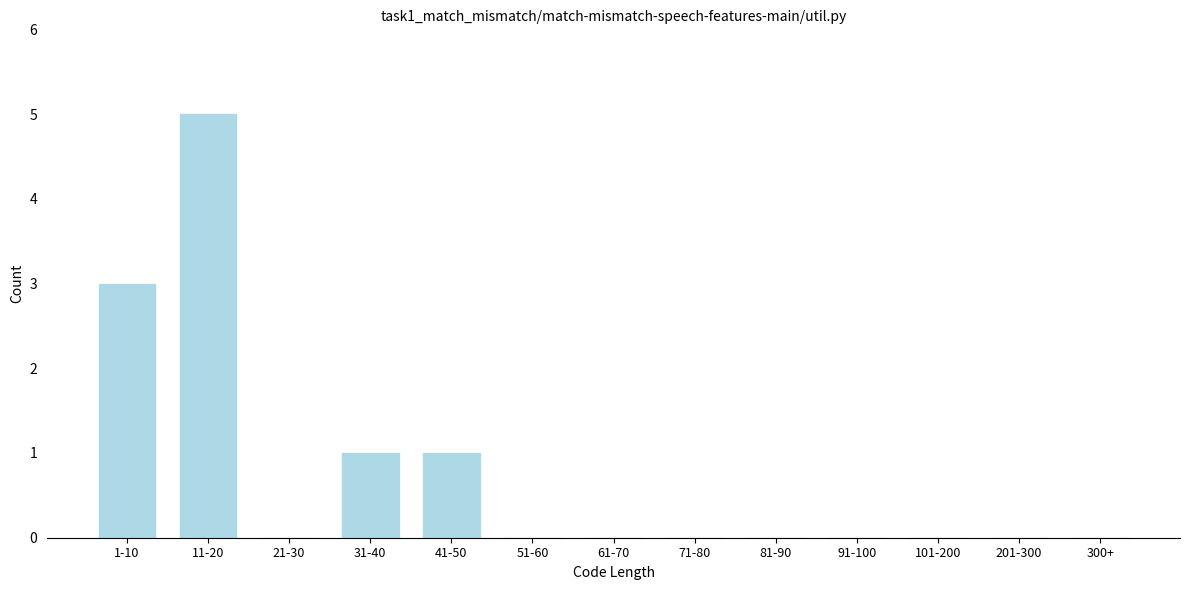

Reading right to left, transcribe all the data shown in this chart.

300+=0	201-300=0	101-200=0	91-100=0	81-90=0	71-80=0	61-70=0	51-60=0	41-50=1	31-40=1	21-30=0	11-20=5	1-10=3